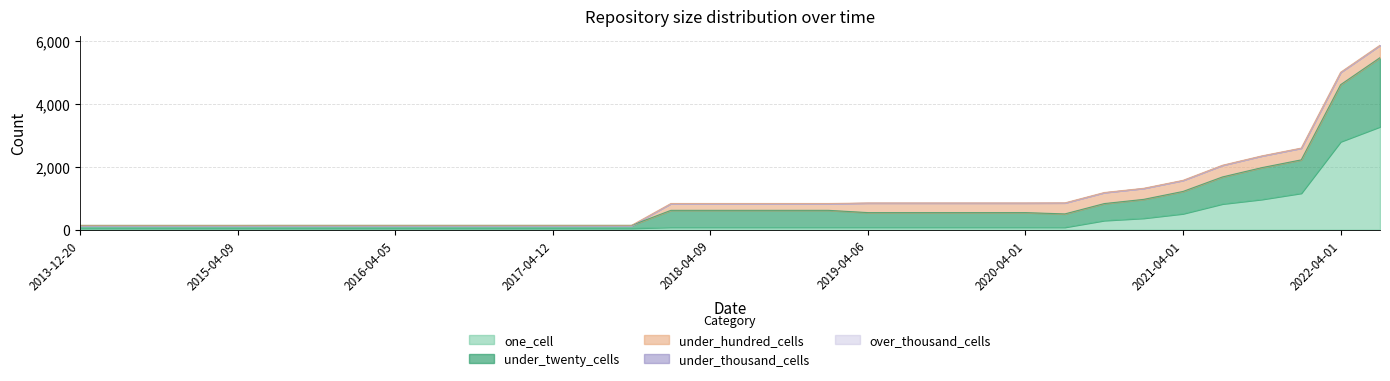

What is the label of the 27th point from the right?

2016-01-04